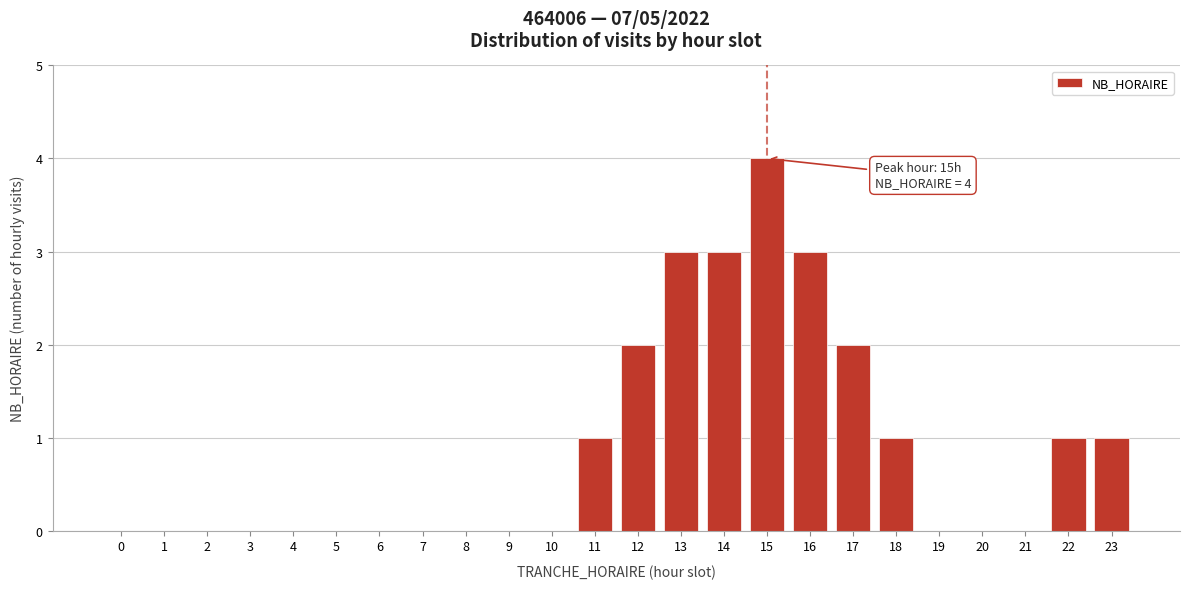

Reading left to right, transcribe all the data shown in this chart.

0=0	1=0	2=0	3=0	4=0	5=0	6=0	7=0	8=0	9=0	10=0	11=1	12=2	13=3	14=3	15=4	16=3	17=2	18=1	19=0	20=0	21=0	22=1	23=1